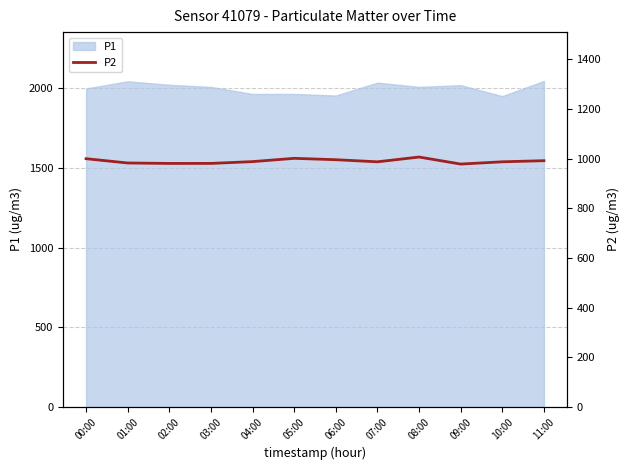

True or false: P1 has a value of 1390.9 at 07:00.

False